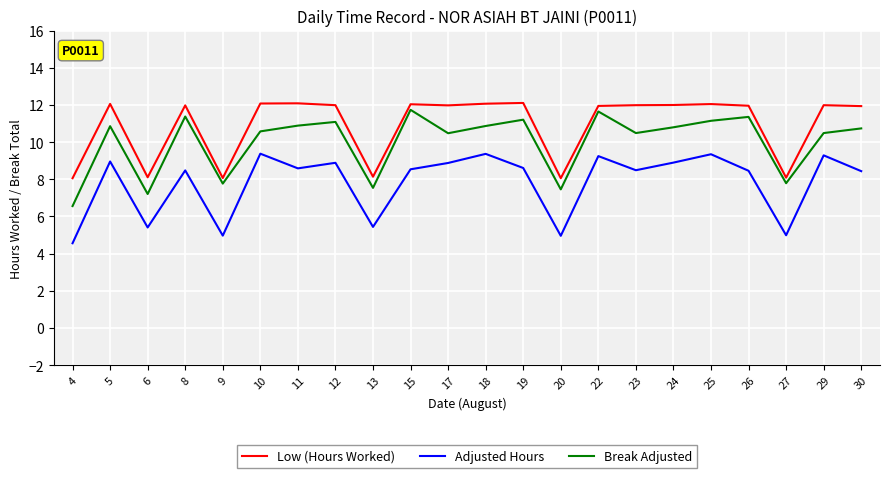

List the series in order of their overall mean, lowest first.

Adjusted Hours, Break Adjusted, Low (Hours Worked)